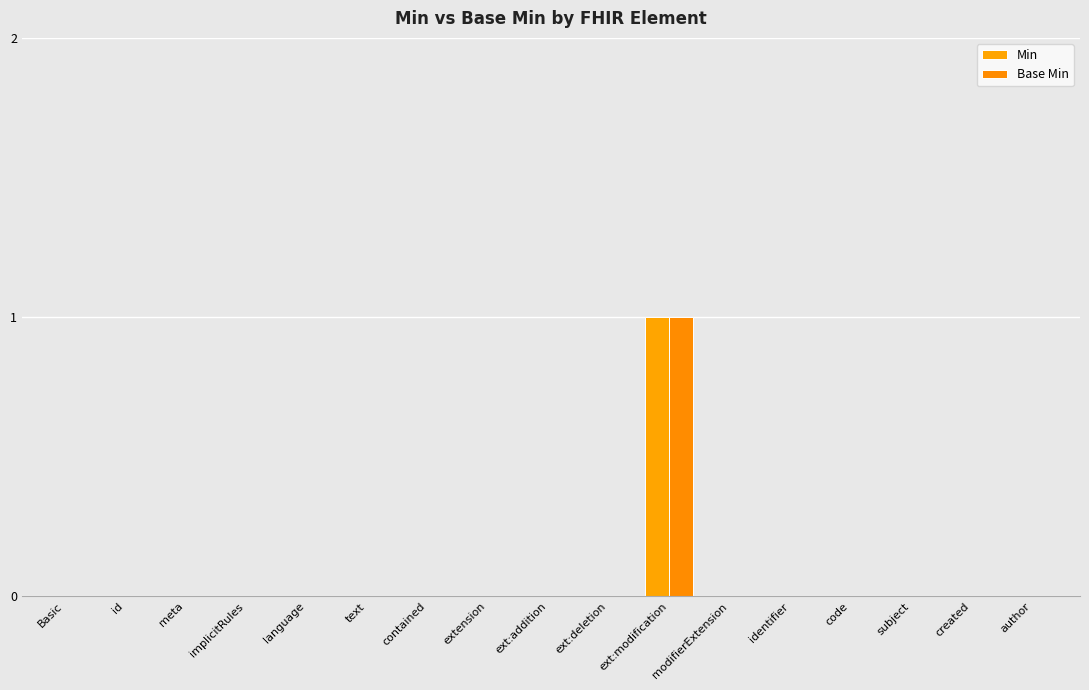

Count the Min values in the range 0 to 1.

17